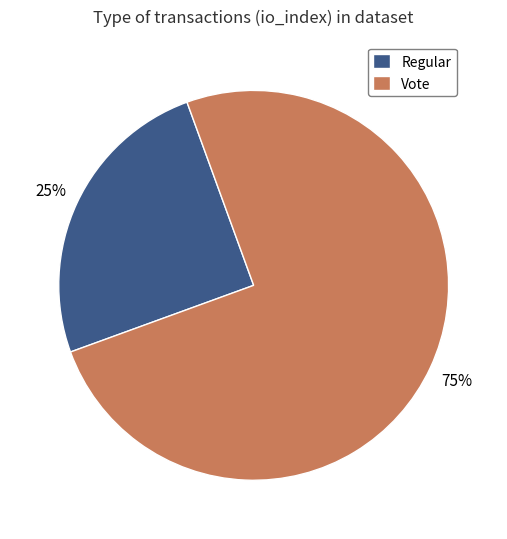

True or false: Regular accounts for 25% of the total.

True